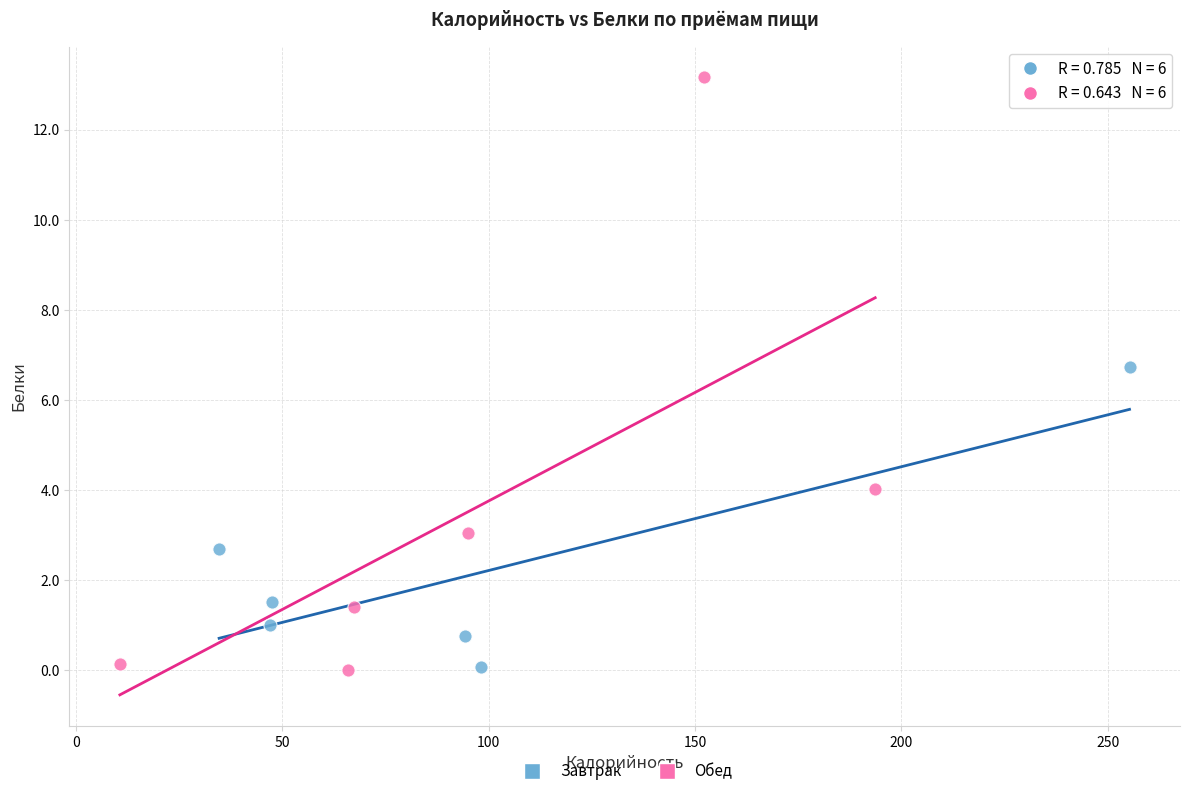

Which series has the widest spread of Y values?

Обед